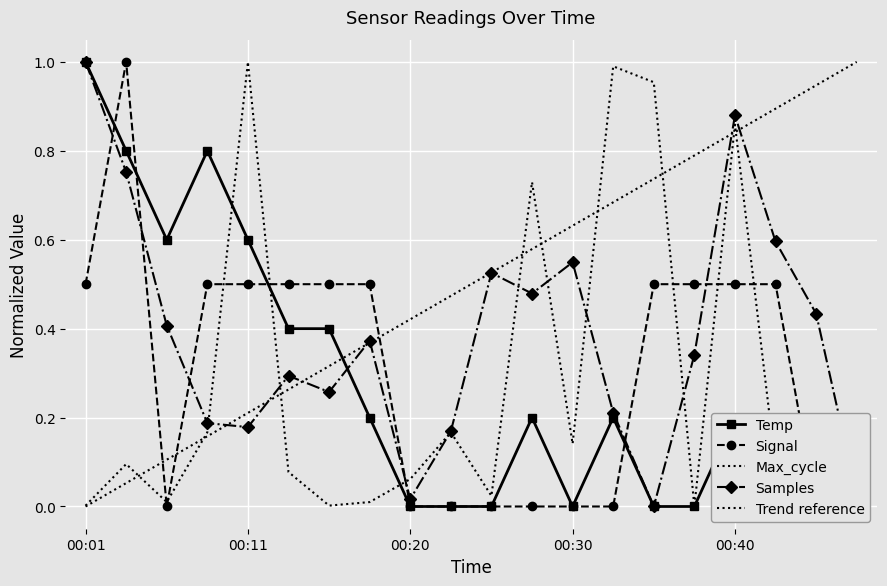

True or false: Signal and Temp cross at least once.

True